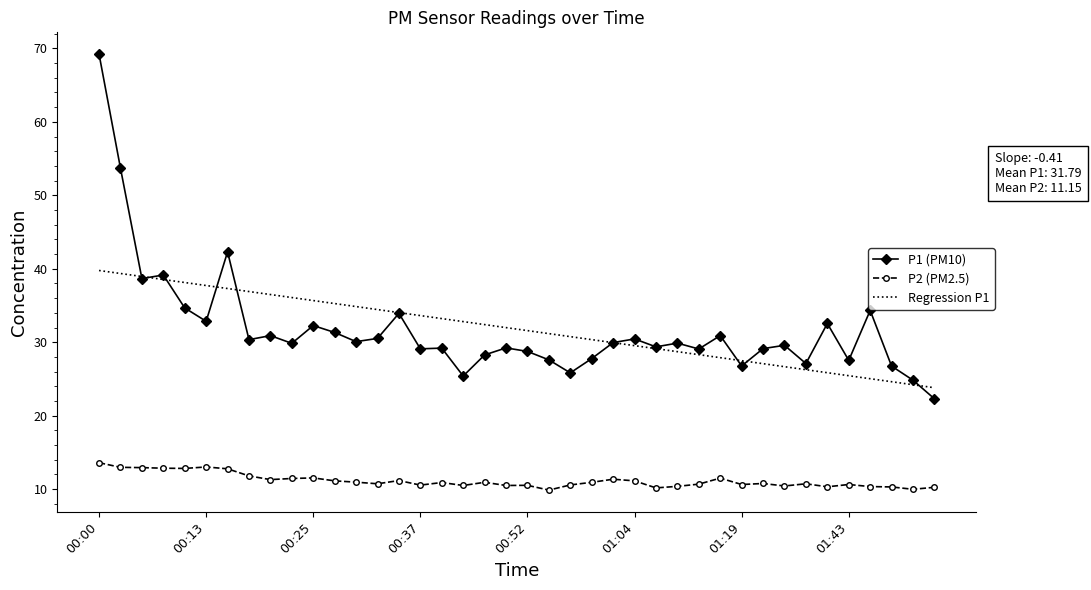

List the series in order of their peak value, highest first.

P1 (PM10), Regression P1, P2 (PM2.5)